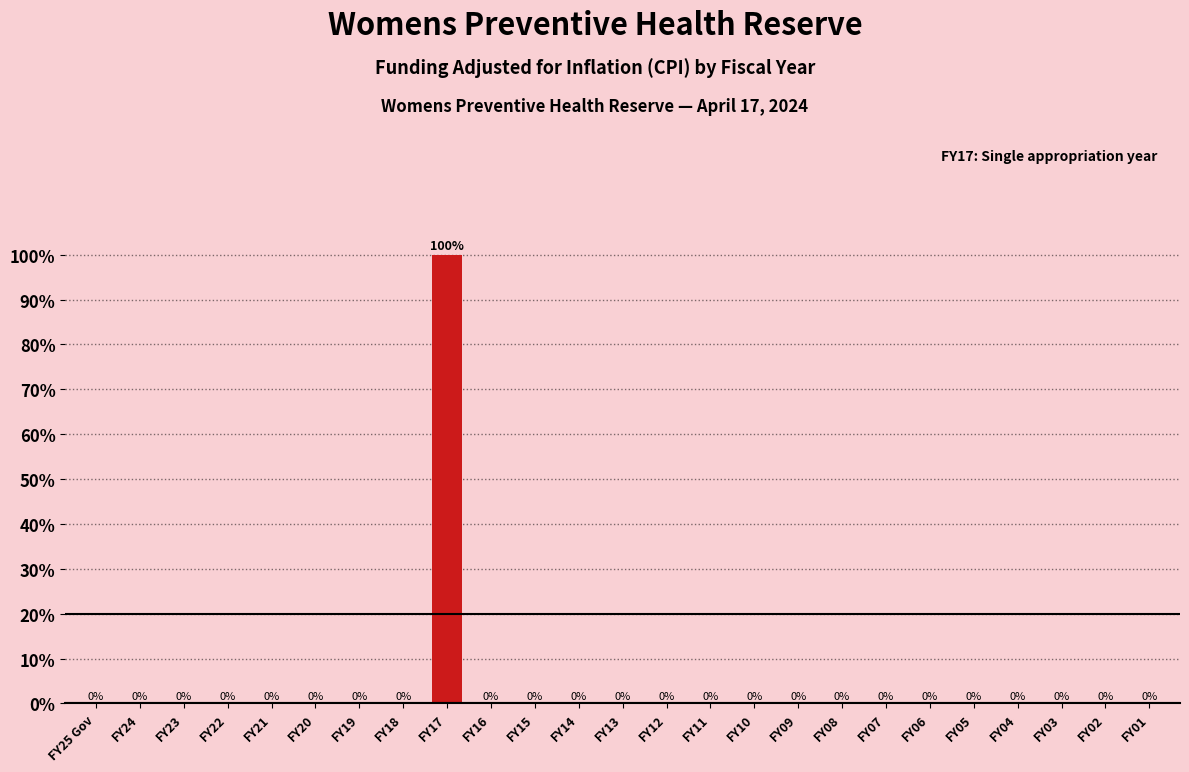

Reading right to left, what are all the values shown in this chart?

FY01=0	FY02=0	FY03=0	FY04=0	FY05=0	FY06=0	FY07=0	FY08=0	FY09=0	FY10=0	FY11=0	FY12=0	FY13=0	FY14=0	FY15=0	FY16=0	FY17=100	FY18=0	FY19=0	FY20=0	FY21=0	FY22=0	FY23=0	FY24=0	FY25 Gov=0